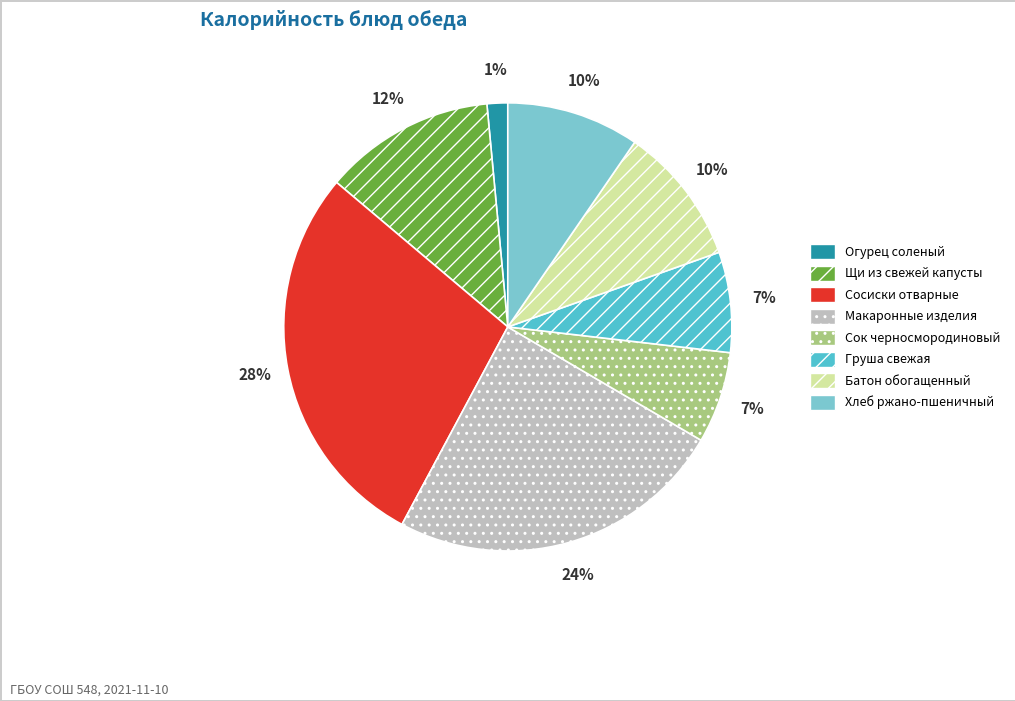

What is the largest slice in the pie chart?

Сосиски отварные